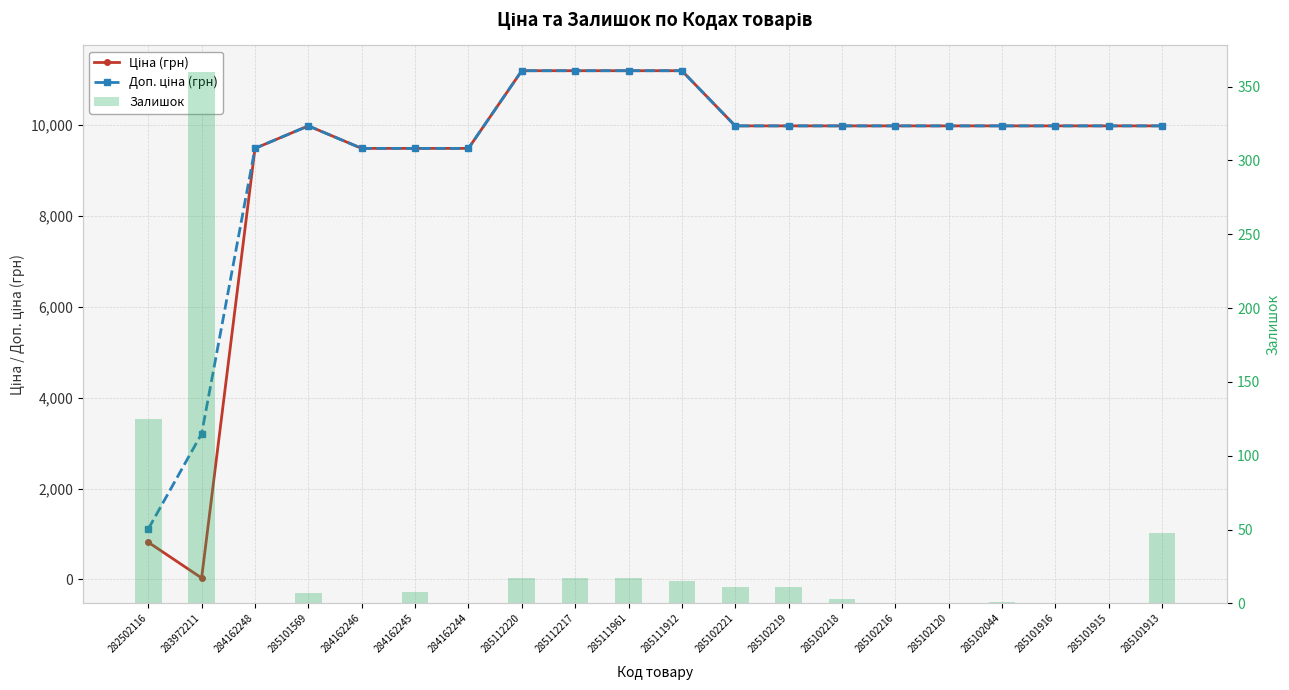

Is it true that Залишок equals 360.0 at 283972211?

True